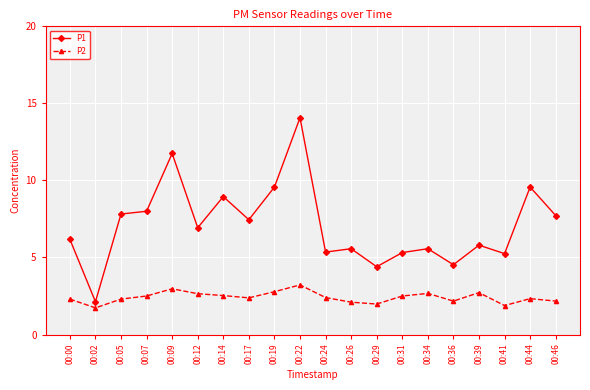

Rank the series at 00:36 from lowest to highest value.

P2, P1